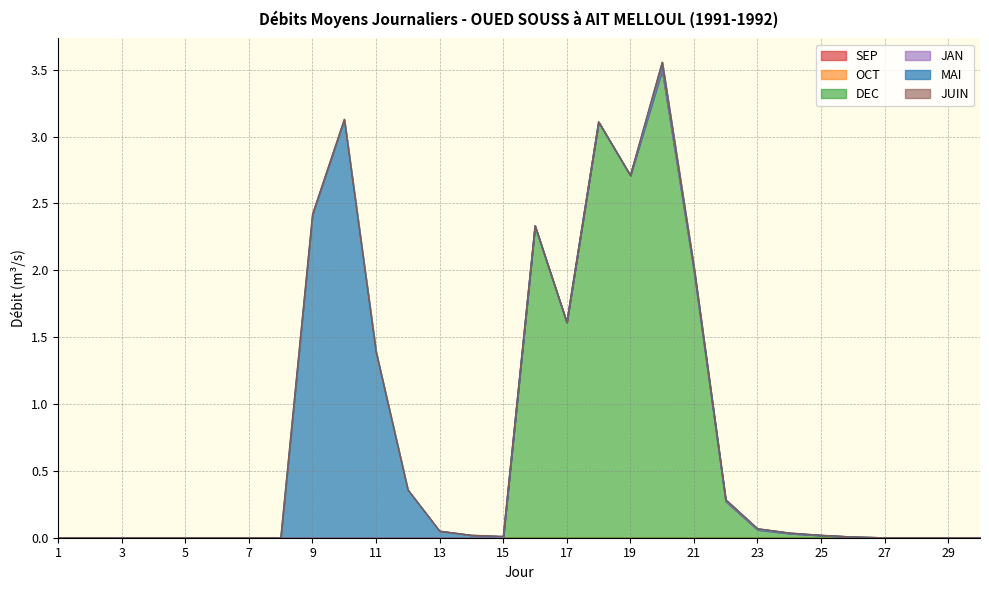

At which category does DEC reach its first local valley?

17